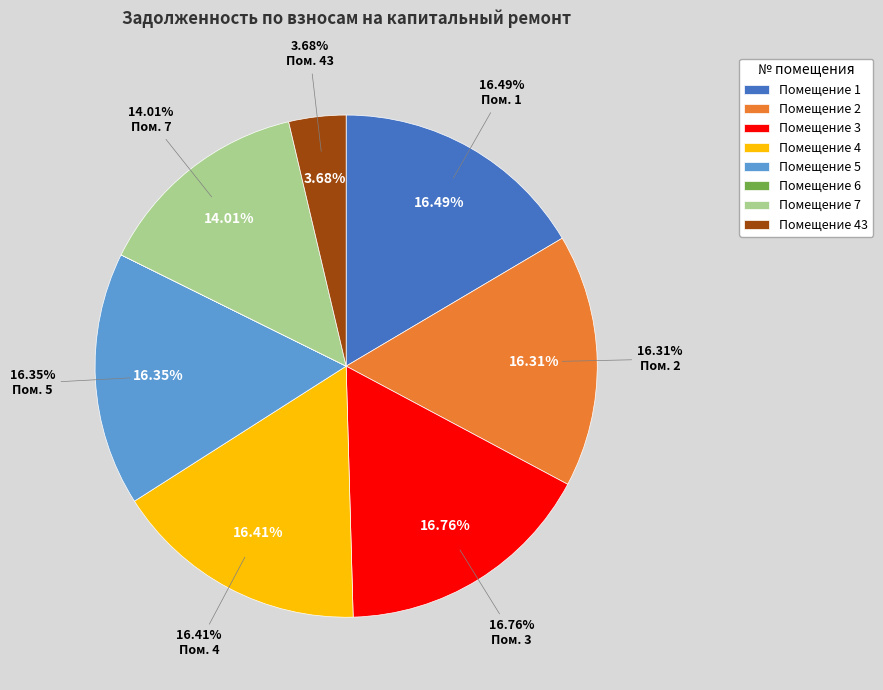

Rank the categories by value from highest to lowest.

3, 1, 4, 5, 2, 7, 43, 6